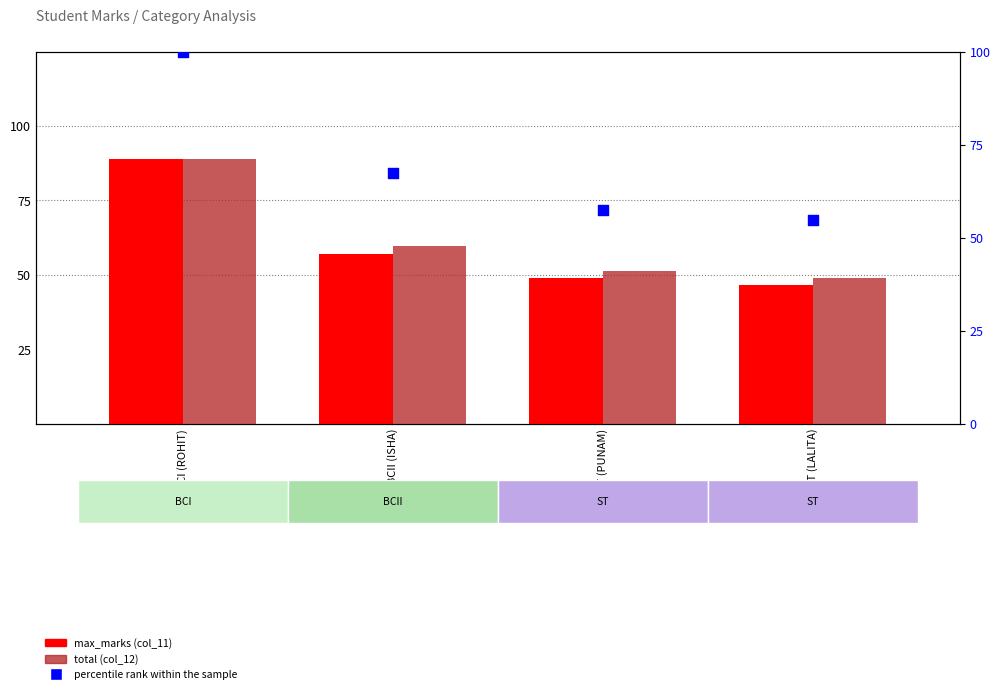

Which series has the largest Y range (max minus min)?

percentile rank within the sample